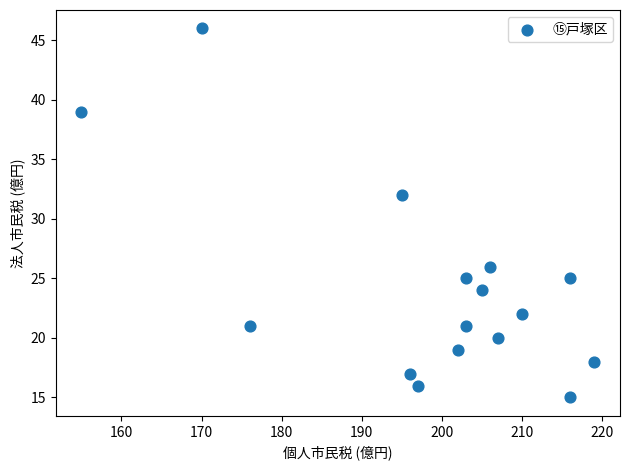

What Y value in the scatter plot is closest to 30?

32